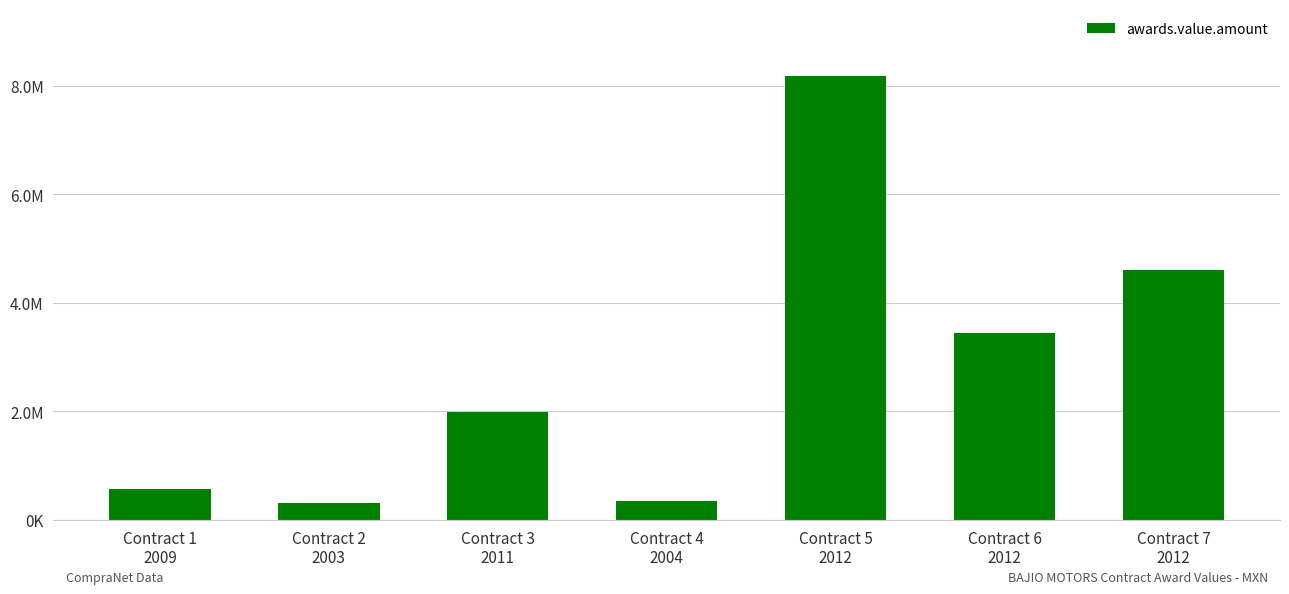

What is the change in value from Contract 1
2009 to Contract 3
2011?

+1427517.3